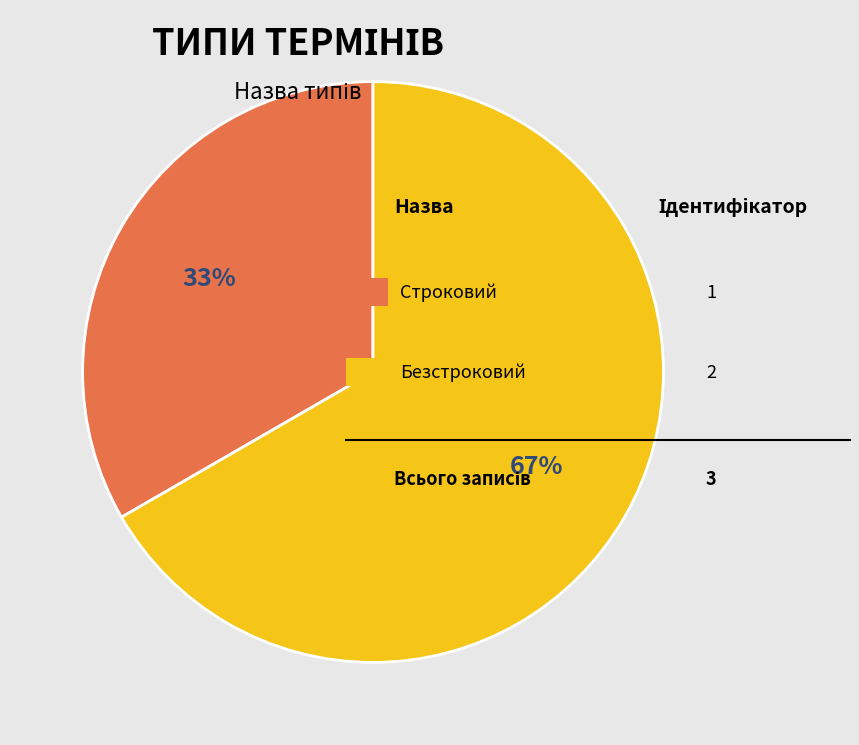

Does any single category account for the majority?

Yes